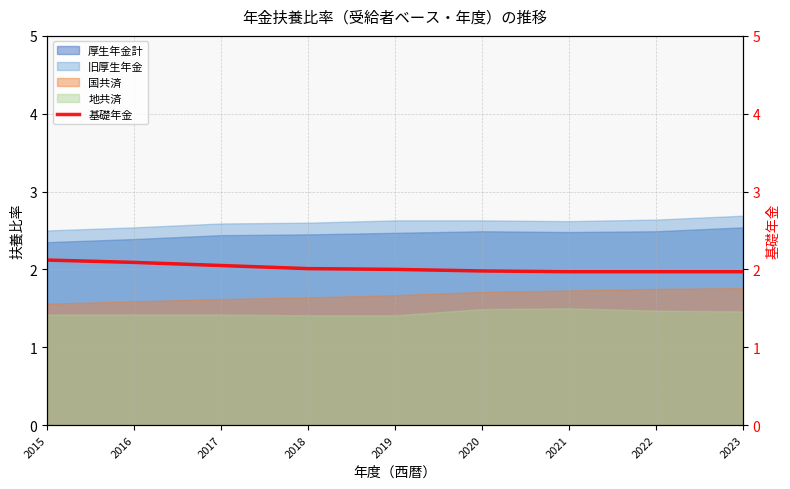

True or false: 地共済 and 国共済 cross at least once.

False